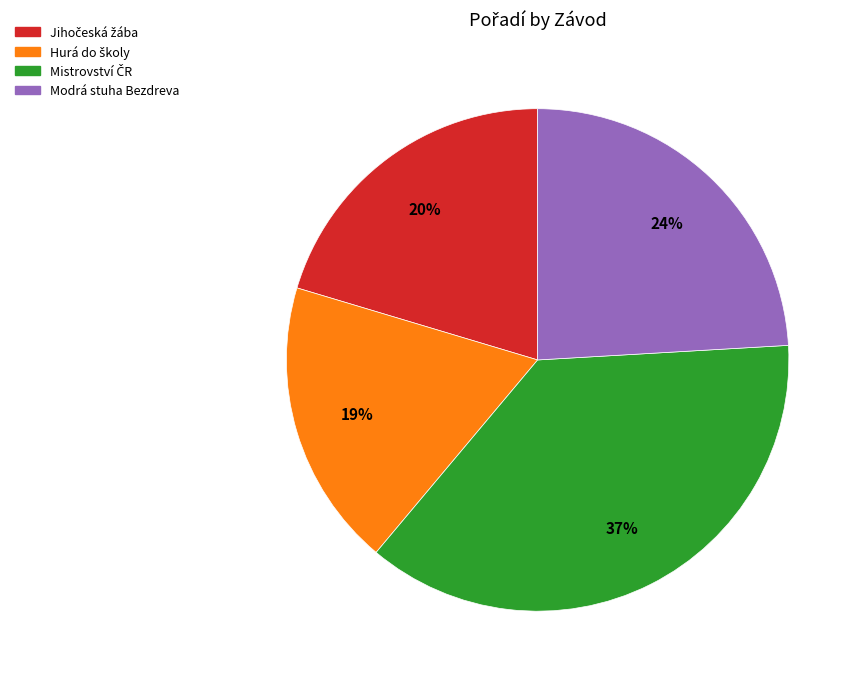

Does Modrá stuha Bezdreva account for over 50% of the chart?

No